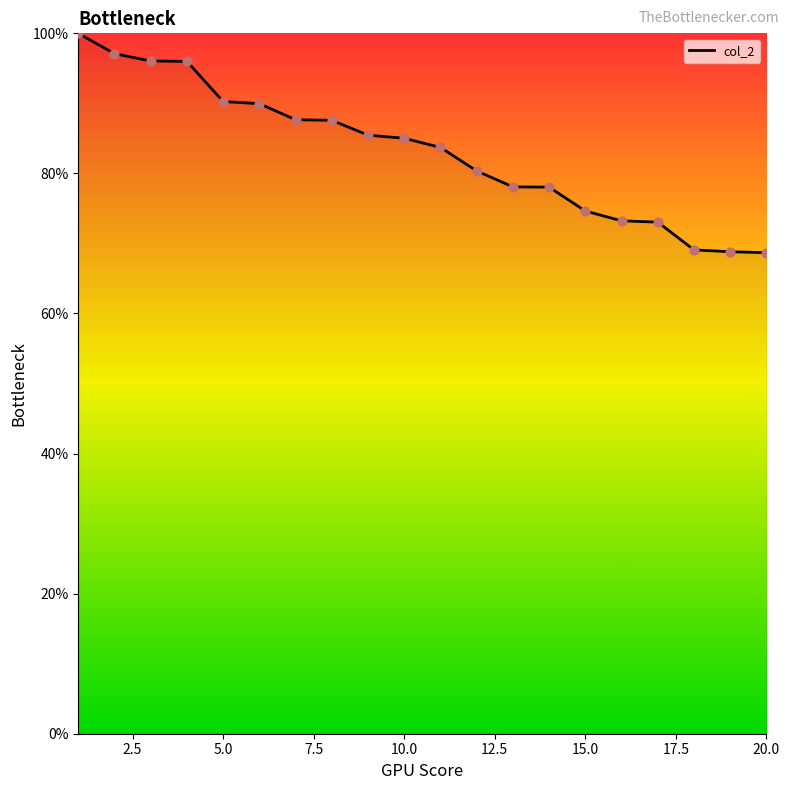

What is the difference between the maximum and minimum values?

31.3